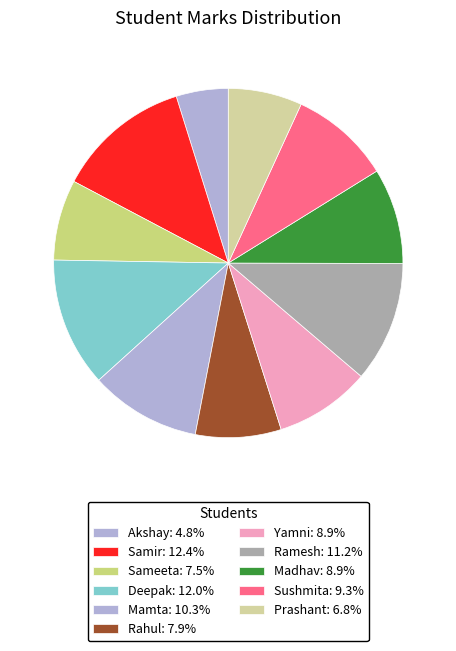

To the nearest percent, what is the combined percentage of Yamni and Ramesh?

20%